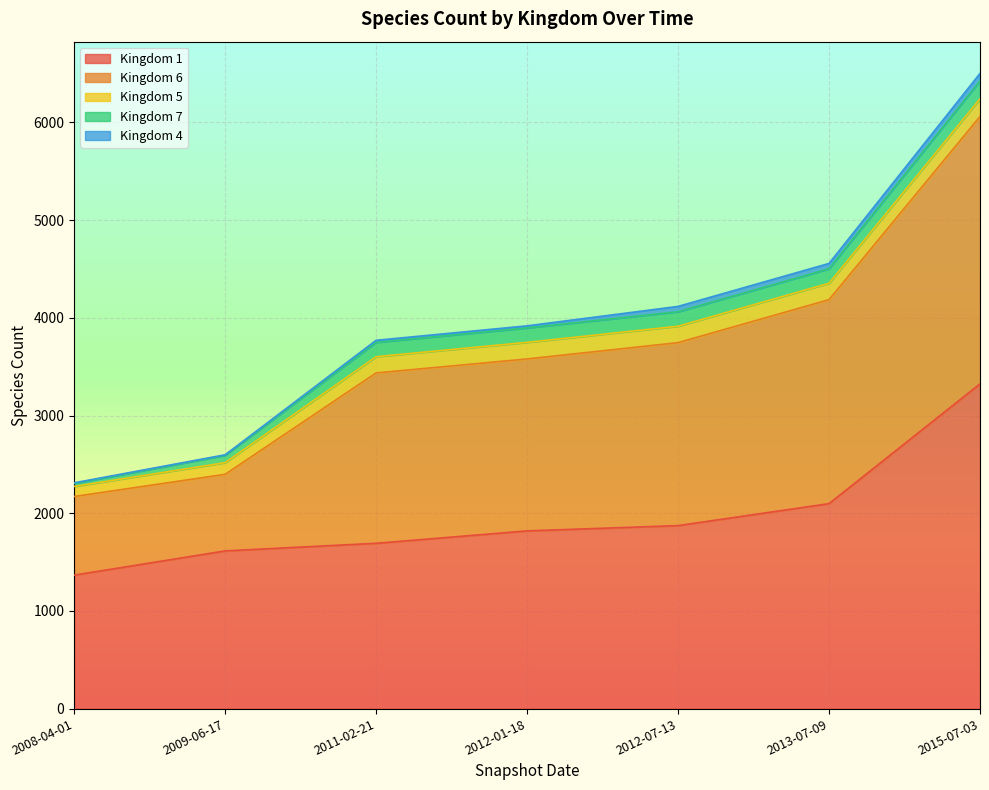

What value does the Kingdom 6 series have at 2012-01-18?

1760